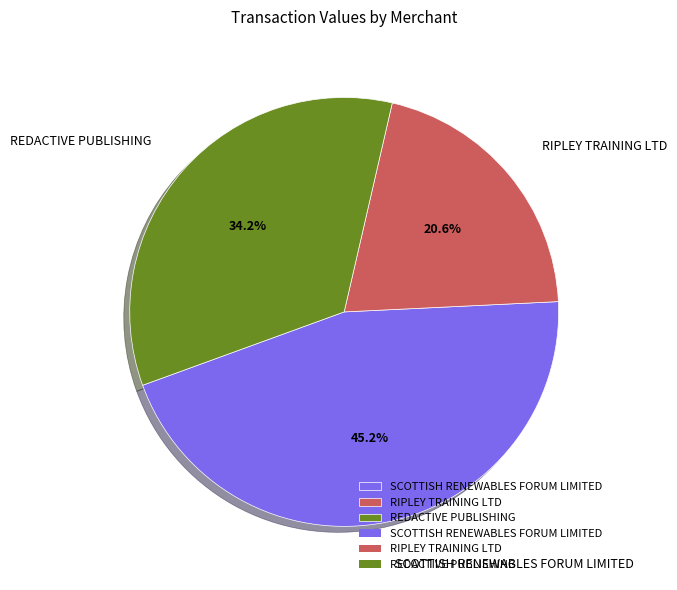

What is the smallest slice in the pie chart?

RIPLEY TRAINING LTD